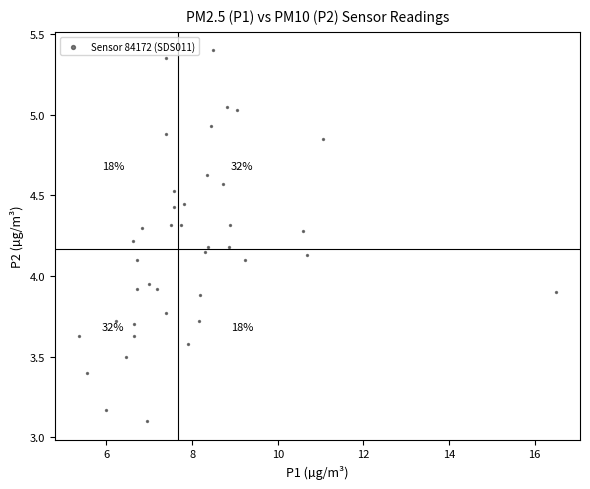

What is the range of X values (max minus min)?

11.2